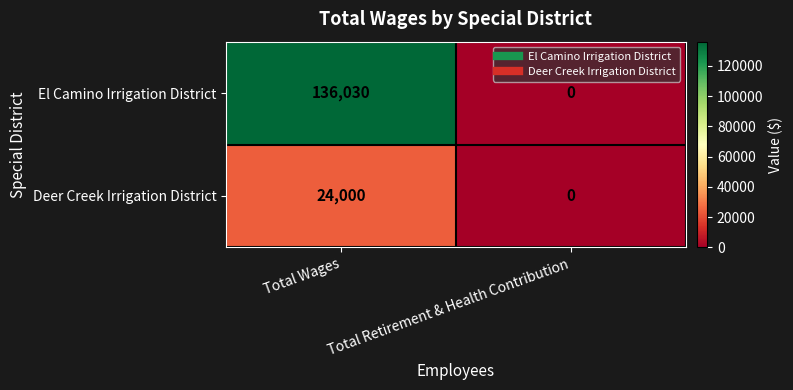

At how many categories does at least one series exceed 94188?

1